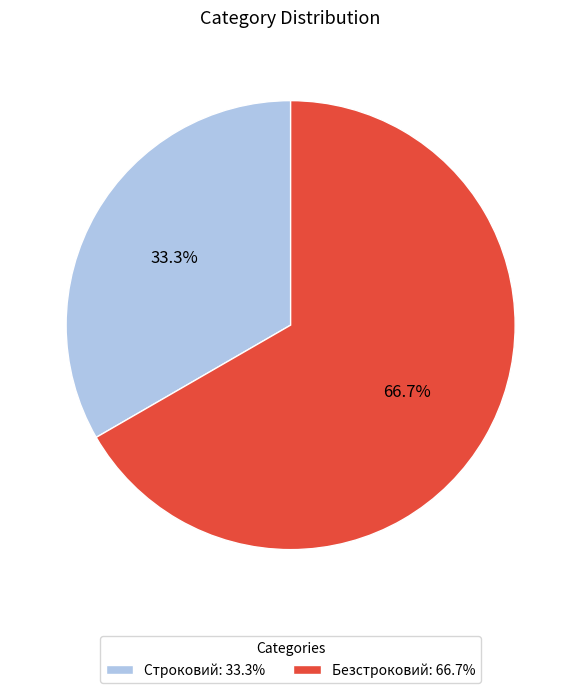

How many segments does this pie chart have?

2